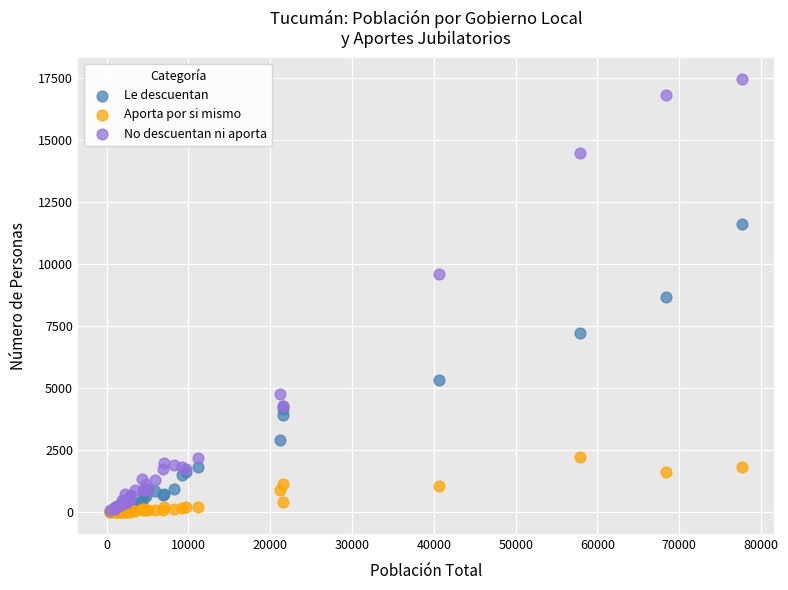

In the Le descuentan series, what Y value is closest to 5818?

5315